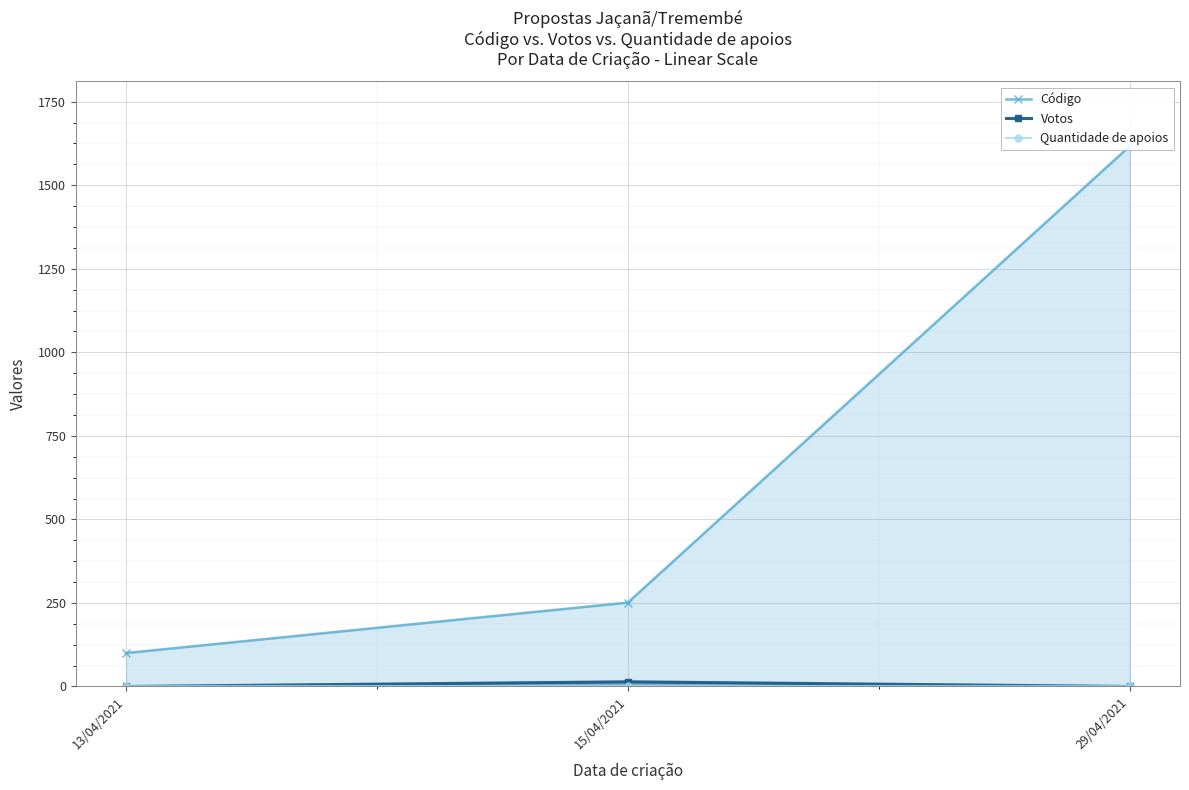

List the series in order of their peak value, highest first.

Código, Votos, Quantidade de apoios